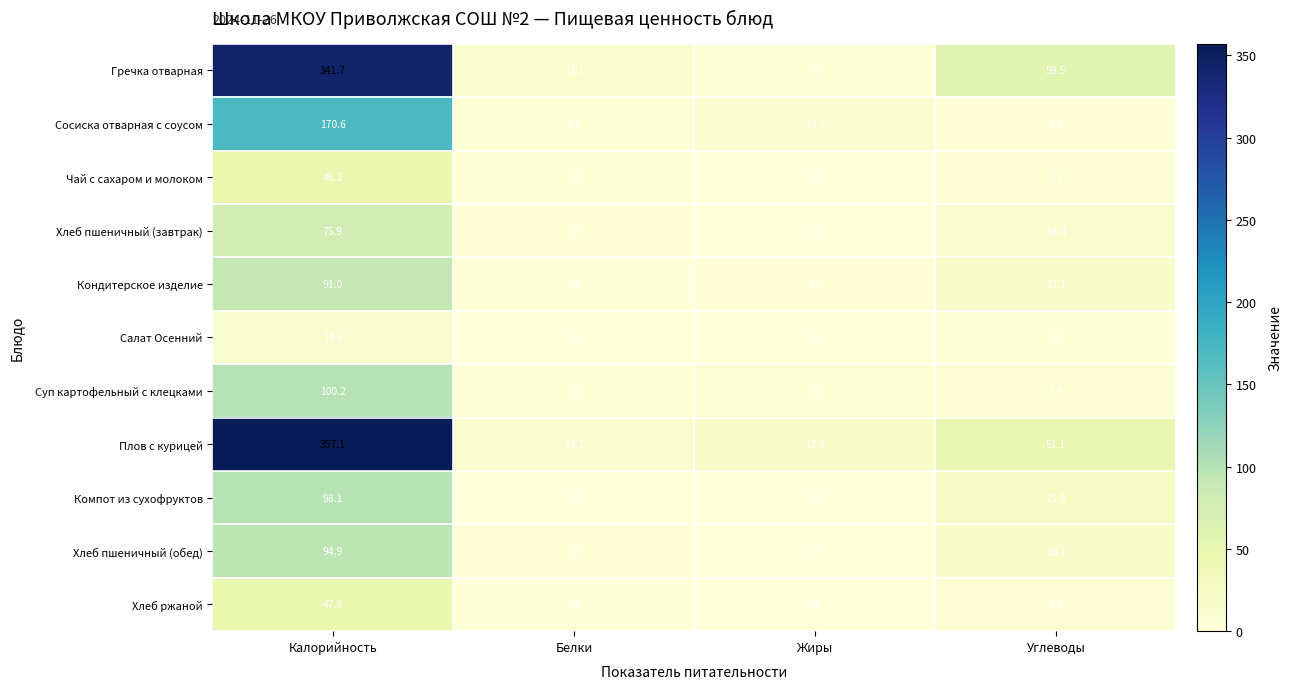

Which label corresponds to the largest value in the chart?

Калорийность